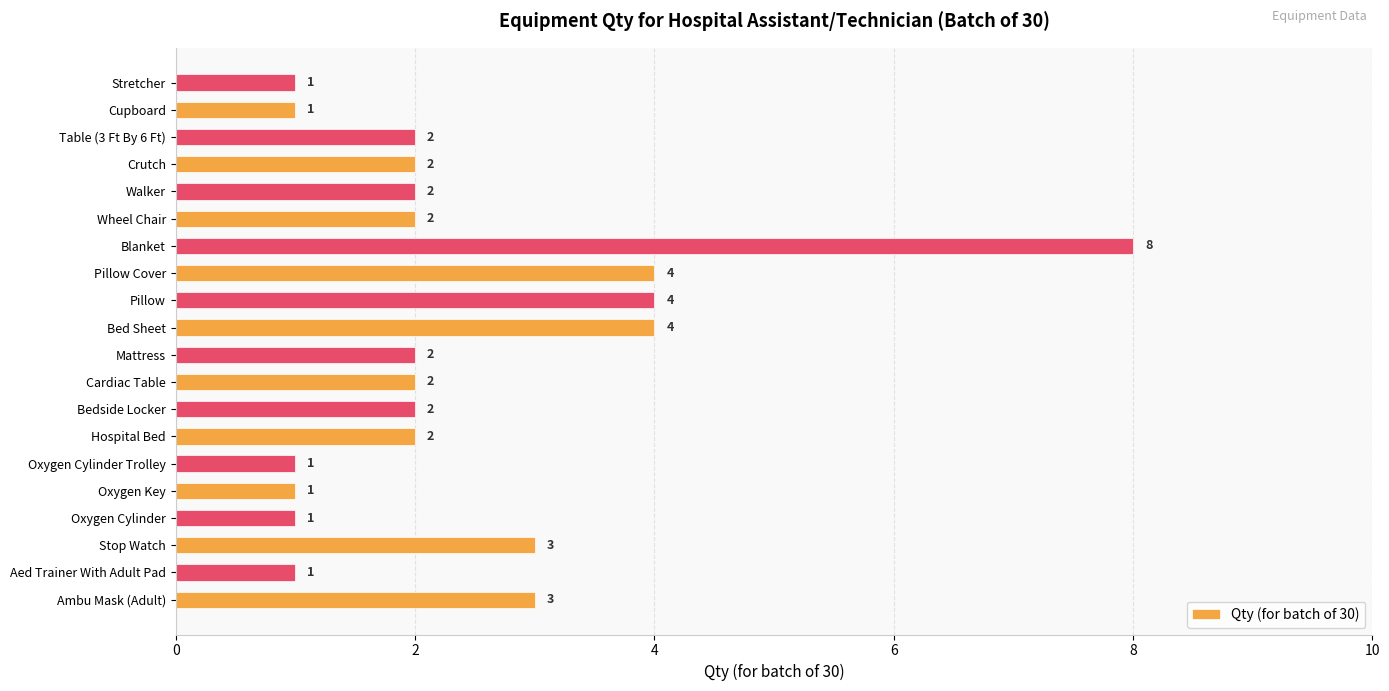

The value at Oxygen Cylinder Trolley is 1. True or false?

True